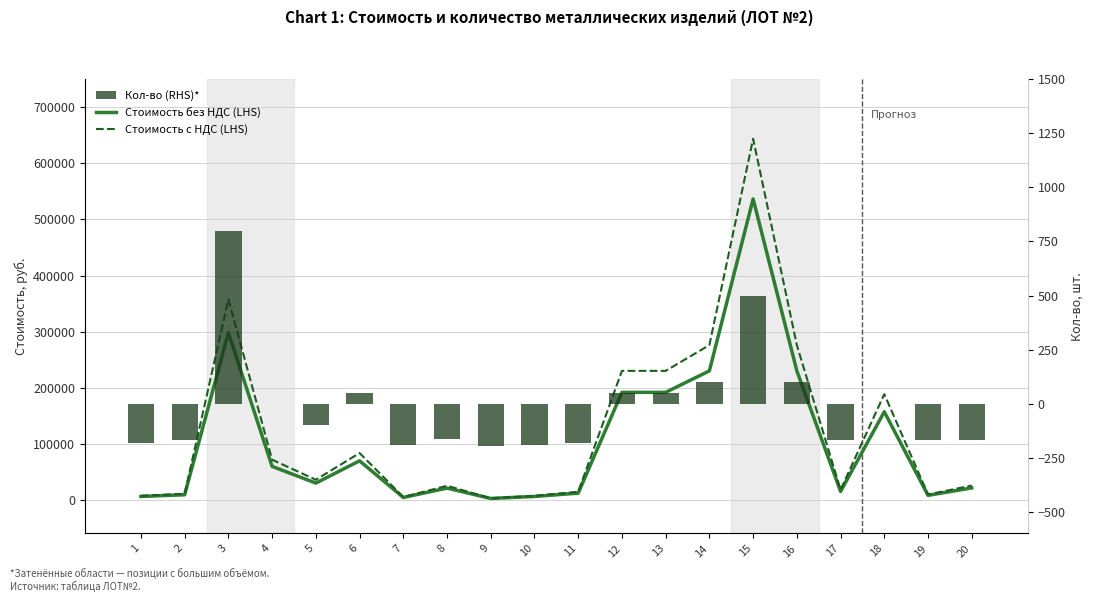

List the series in order of their overall mean, highest first.

Стоимость с НДС (LHS), Стоимость без НДС (LHS), Кол-во (RHS)*